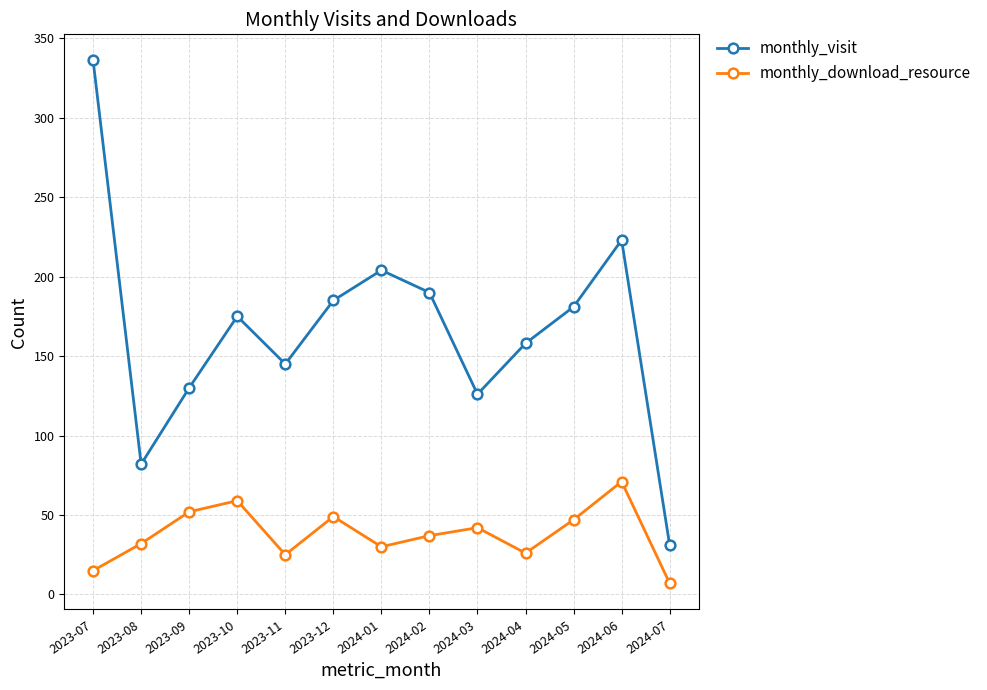

Which series has the widest spread of values?

monthly_visit